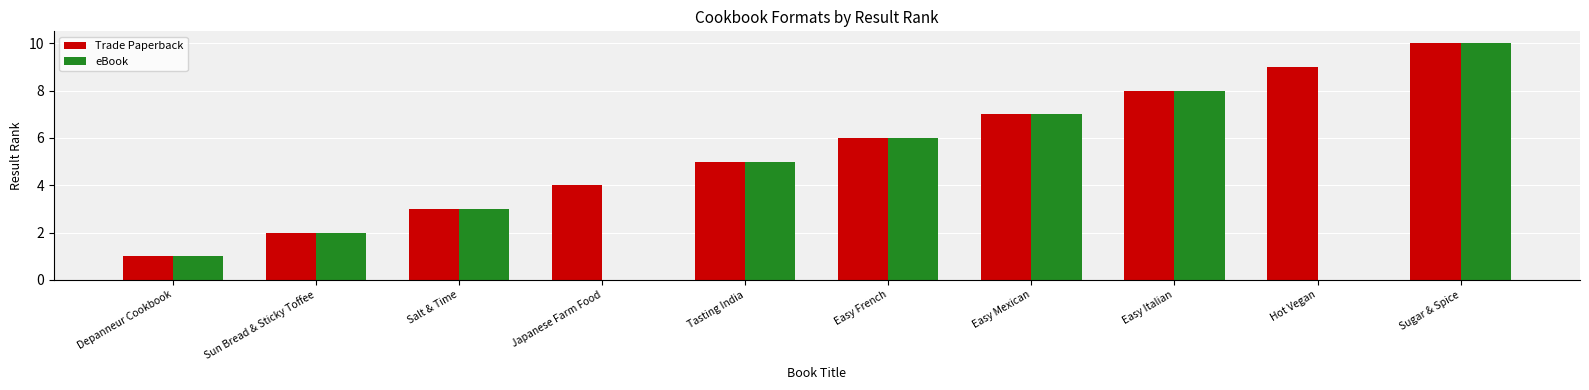

Which series changed the most between Salt & Time and Hot Vegan?

Trade Paperback